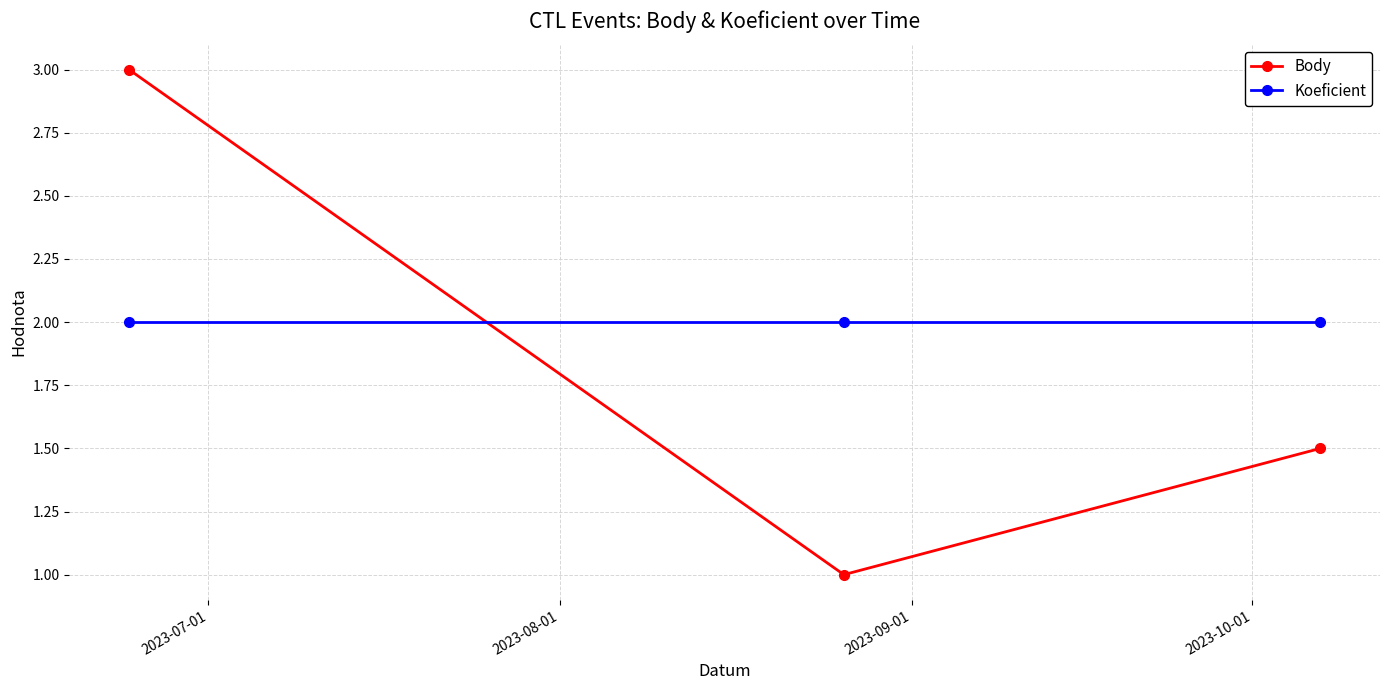

Which series has the largest range (max minus min)?

Body